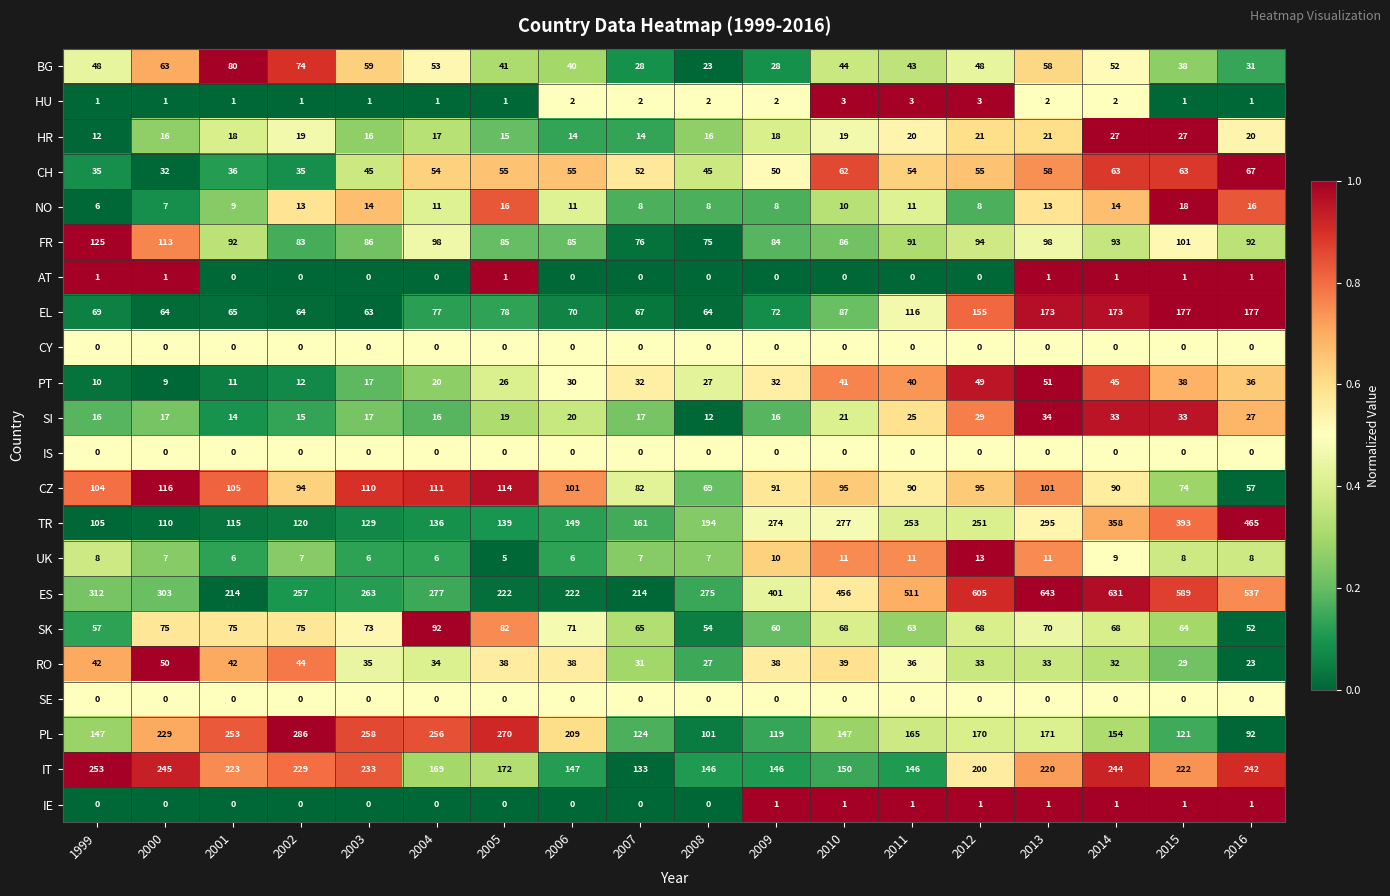

What is the difference between the SK values at 2016 and 2000?

23